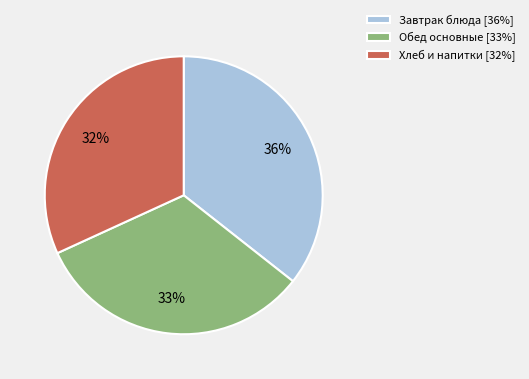

Rank the categories by value from lowest to highest.

Хлеб и напитки [32%], Обед основные [33%], Завтрак блюда [36%]